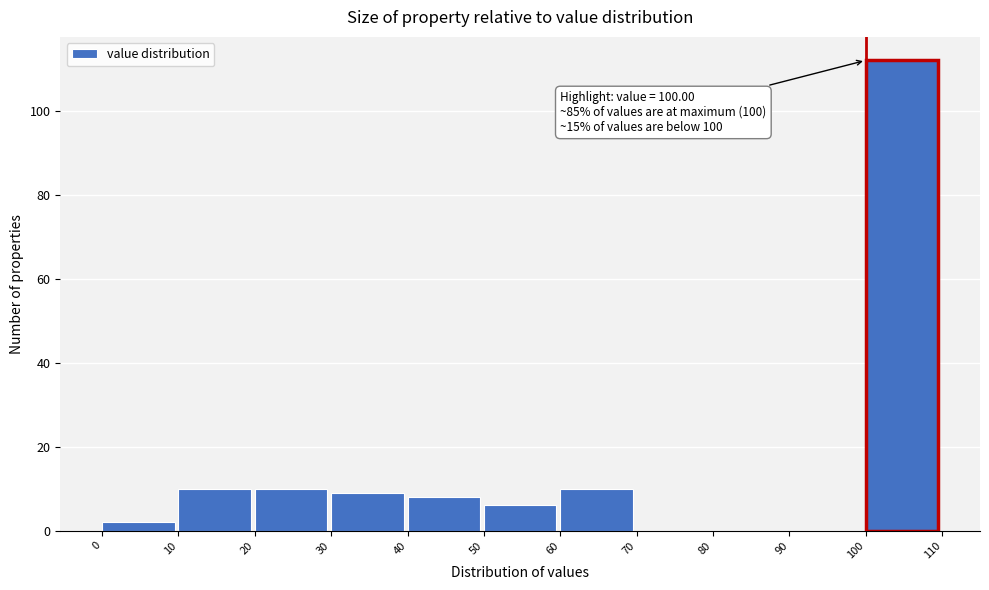

Over which range of the x-axis is the bar tallest?

100 to 110